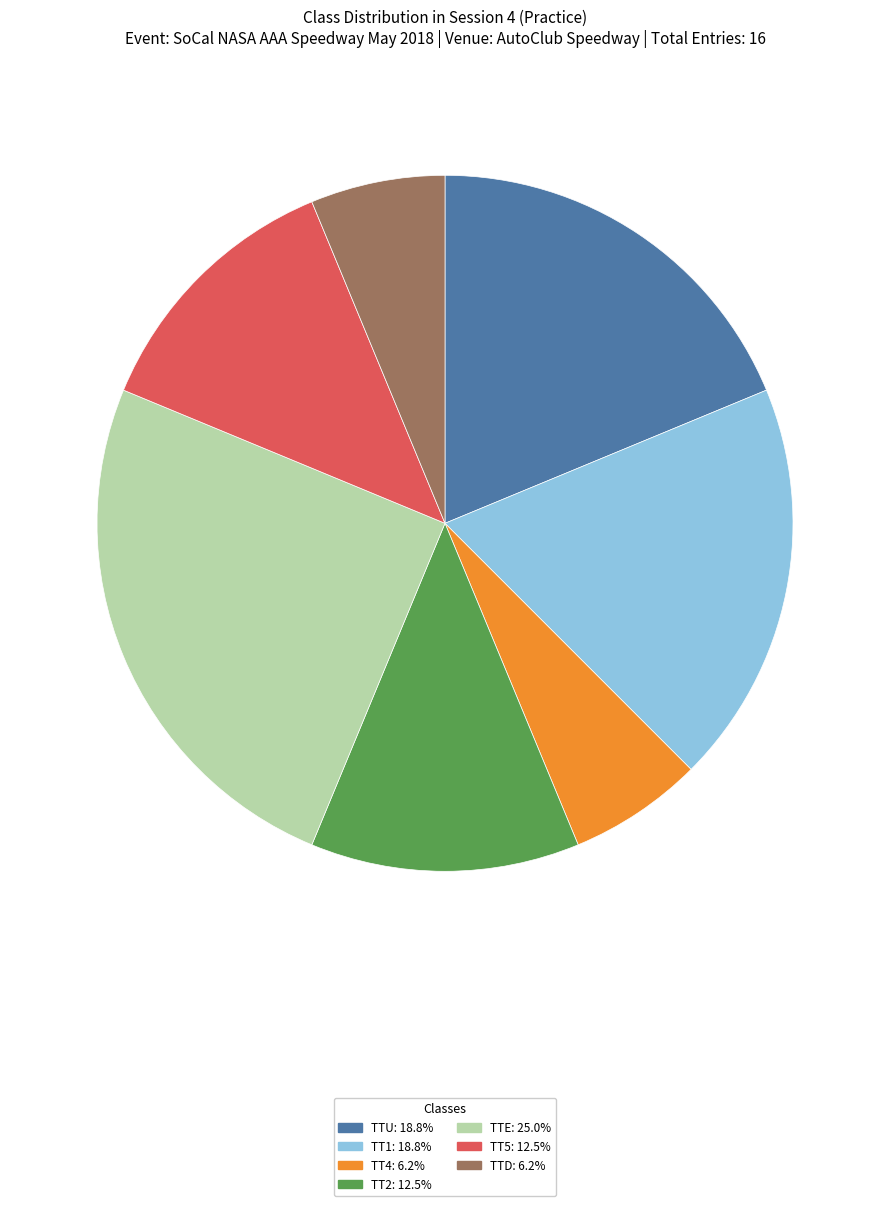

The TTU slice represents 19% of the pie. True or false?

True